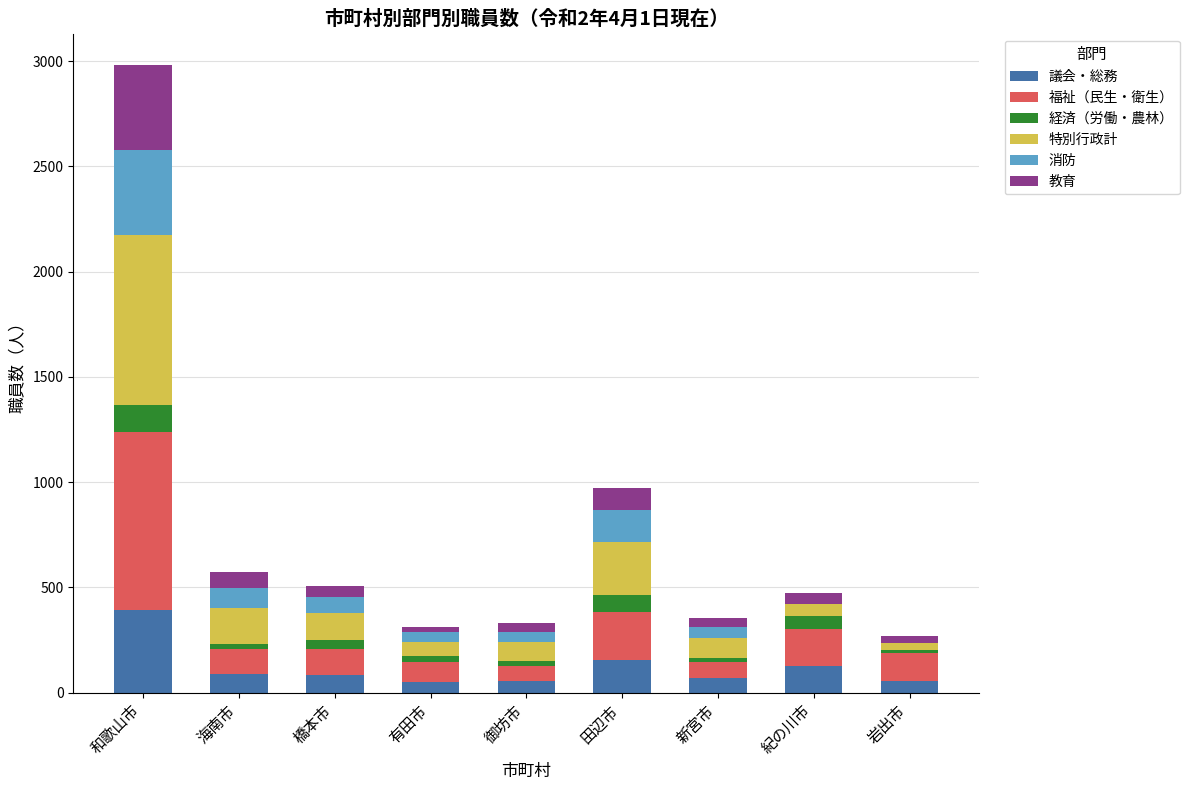

Are the bars horizontal?

No